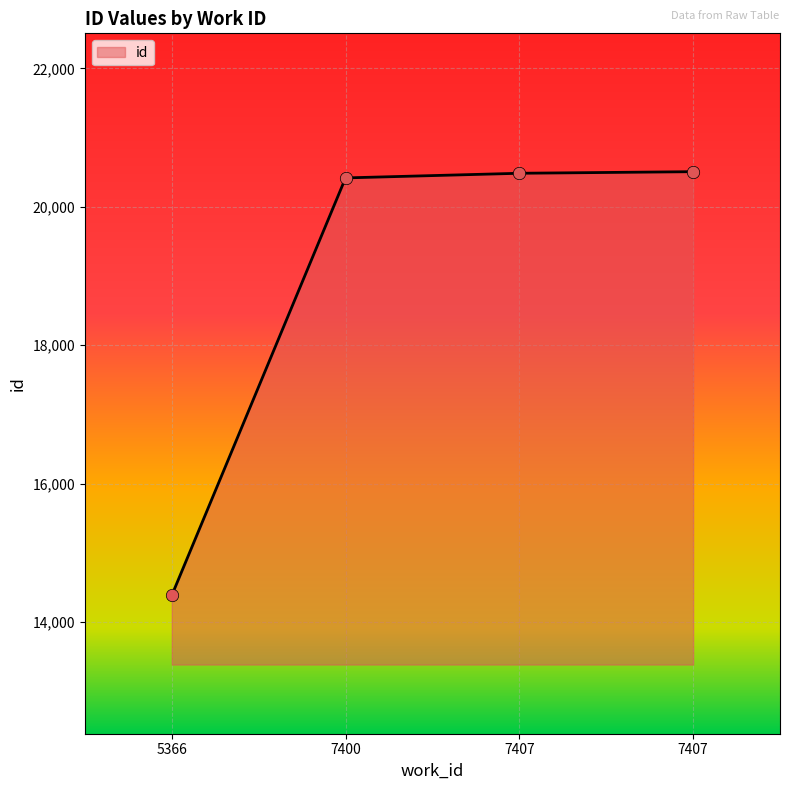

What is the ratio of the value at 7407 to the value at 7407?

1.0